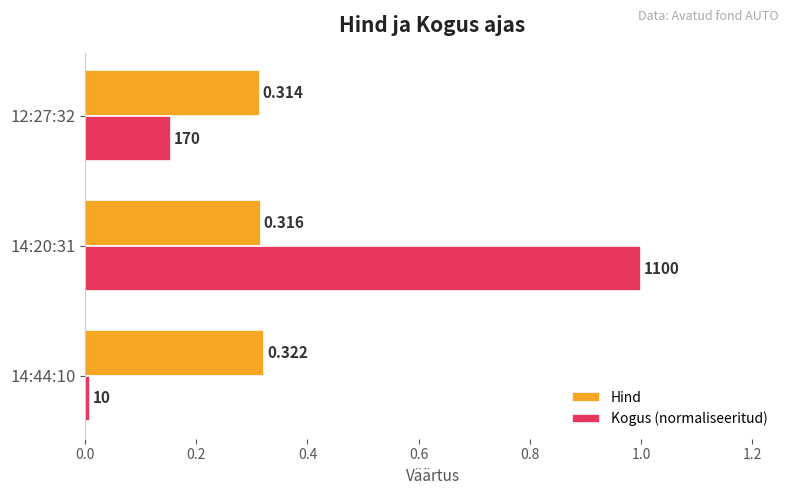

Between 14:44:10 and 14:20:31, which series saw the biggest shift?

Kogus (normaliseeritud)